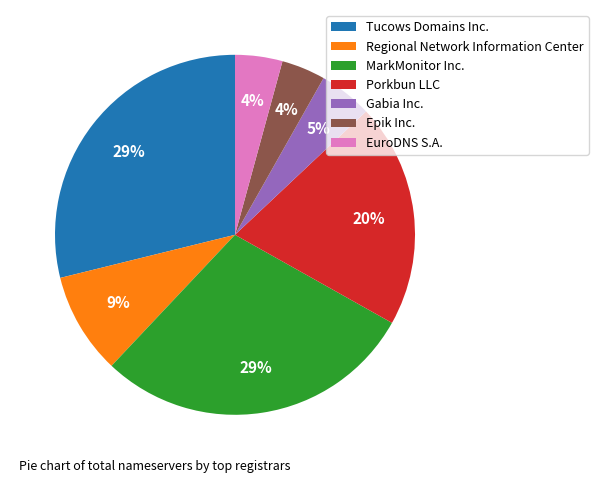

To the nearest percent, what is the average slice percentage?

14%